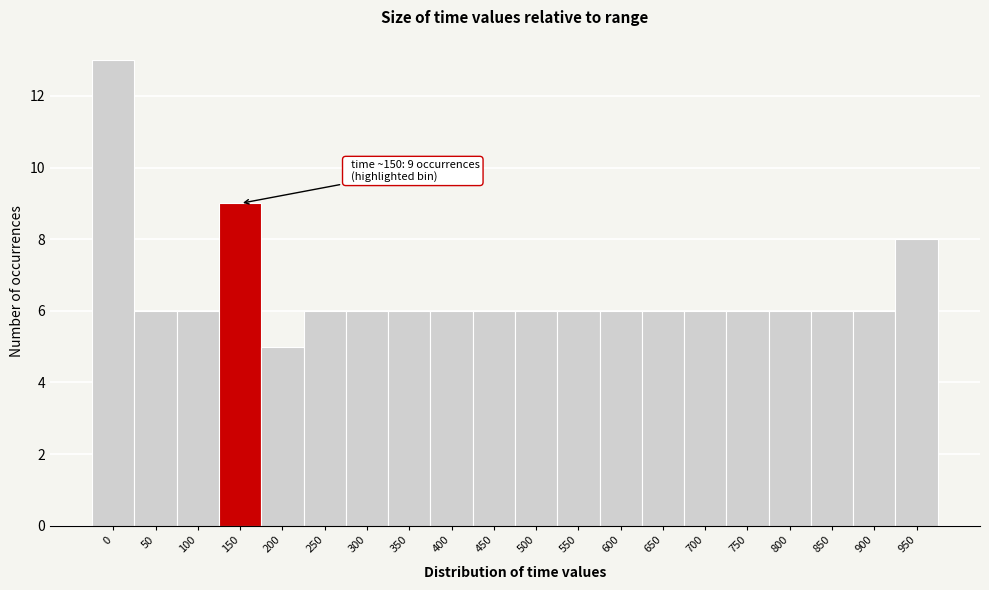

Reading left to right, transcribe all the data shown in this chart.

13	6	6	9	5	6	6	6	6	6	6	6	6	6	6	6	6	6	6	8